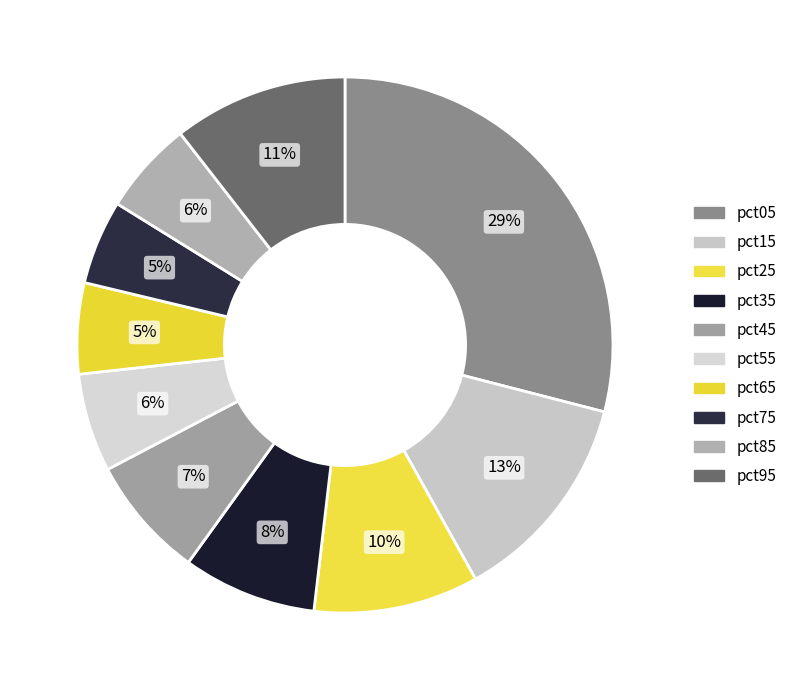

Which category has the biggest portion of the pie?

pct05